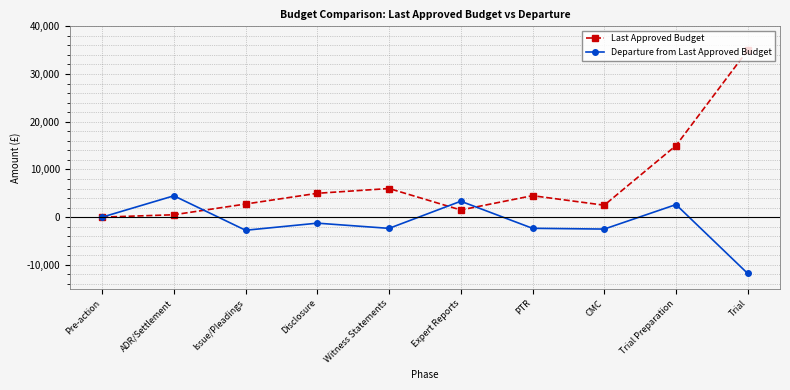

At which label is Last Approved Budget closest to 17500?

Trial Preparation